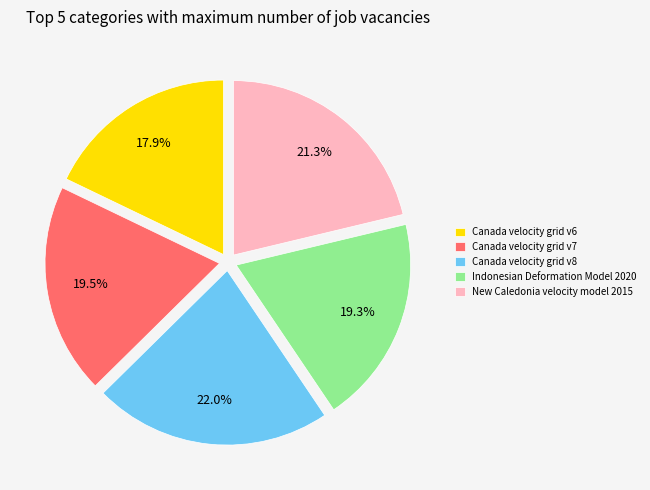

Is Canada velocity grid v7 the majority of the pie?

No